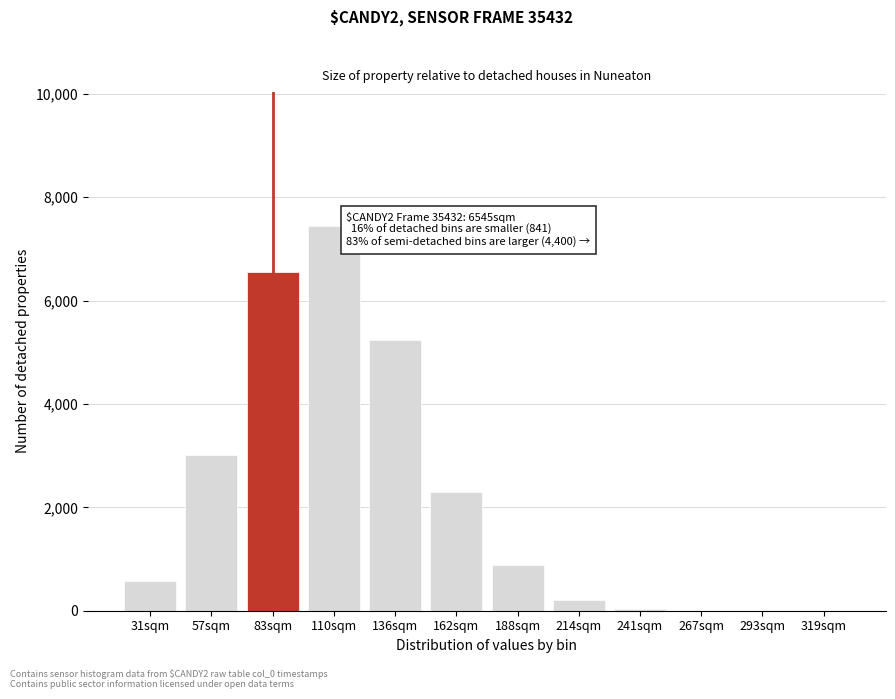

Where is the data nearest to the value 3720?

57sqm